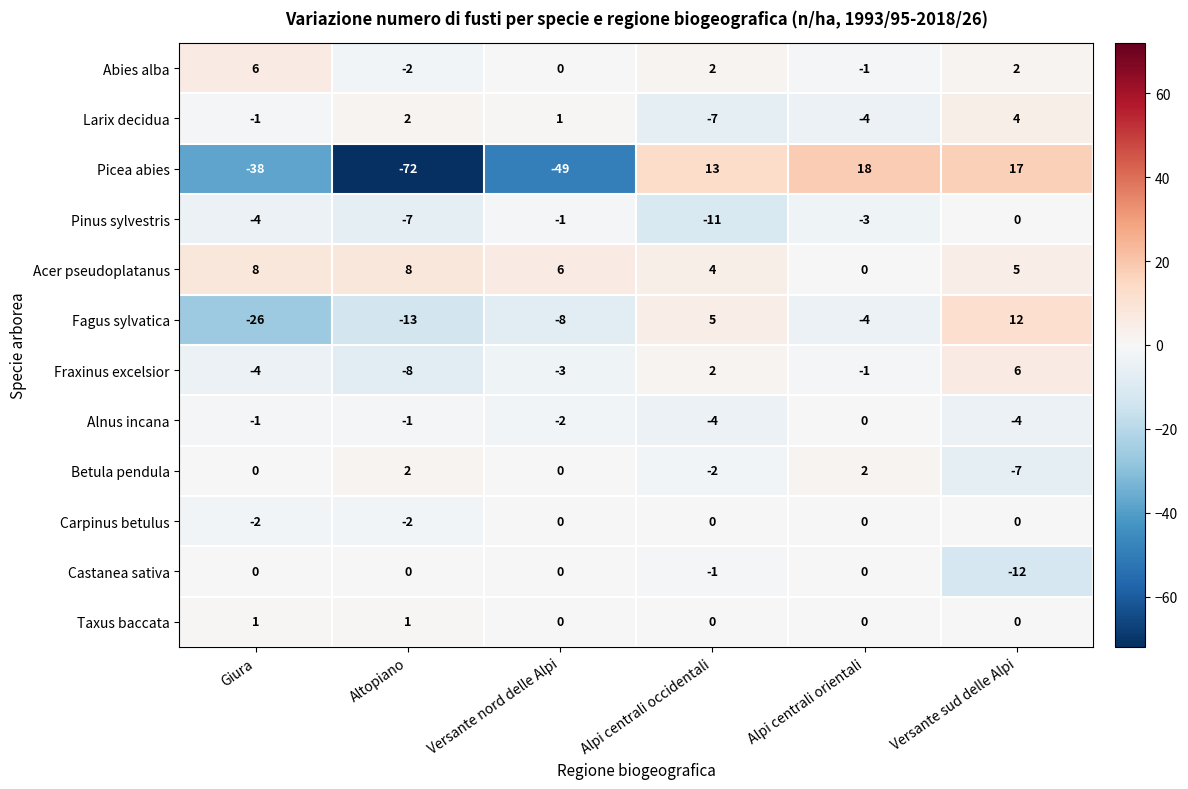

At which category is the sum across all series the highest?

Versante sud delle Alpi